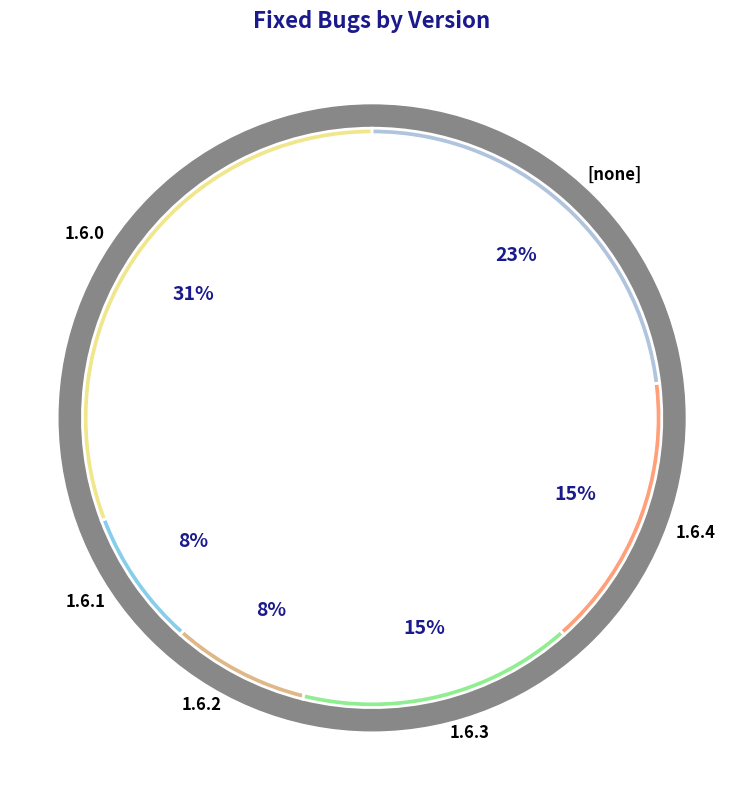

Does 1.6.3 account for over 50% of the chart?

No